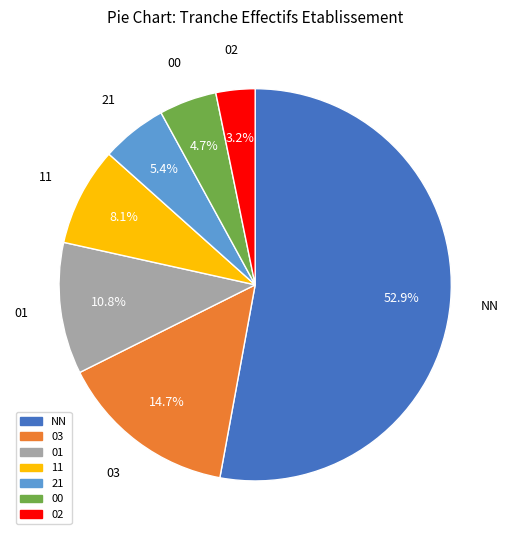

What portion of the pie excludes 11?

91.9%